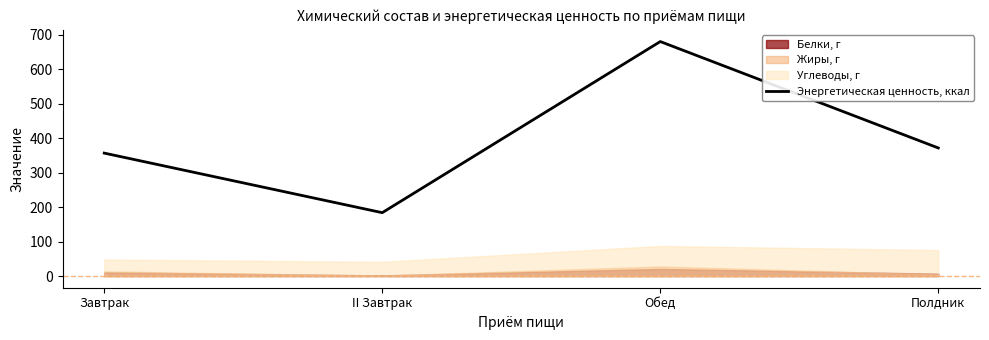

What is the sum of all values?

1590.8